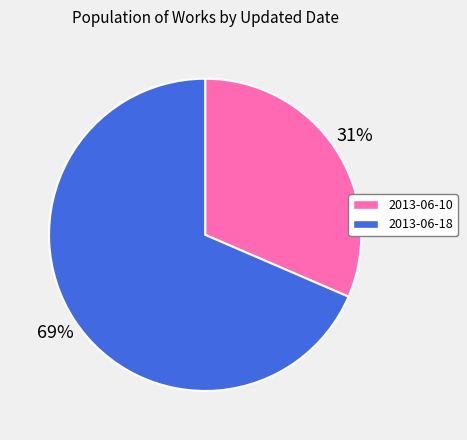

Rank the categories by value from lowest to highest.

2013-06-10, 2013-06-18